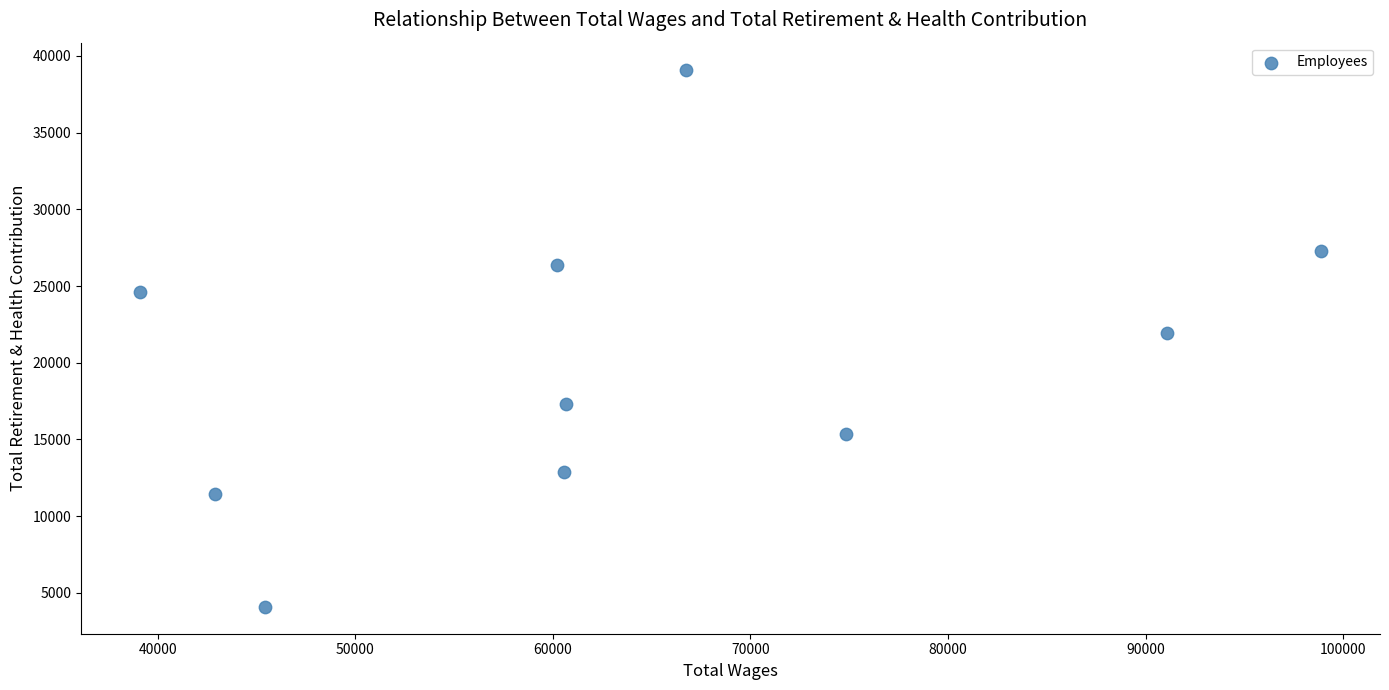

What is the average X value?

64037